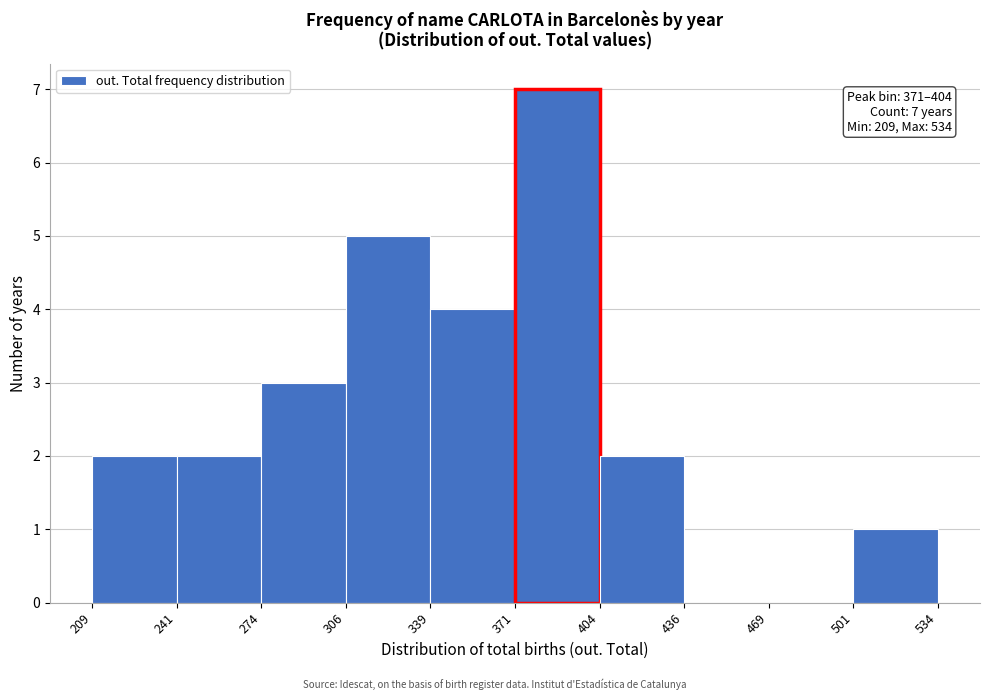

Which range on the x-axis has the tallest bar?

371 to 404